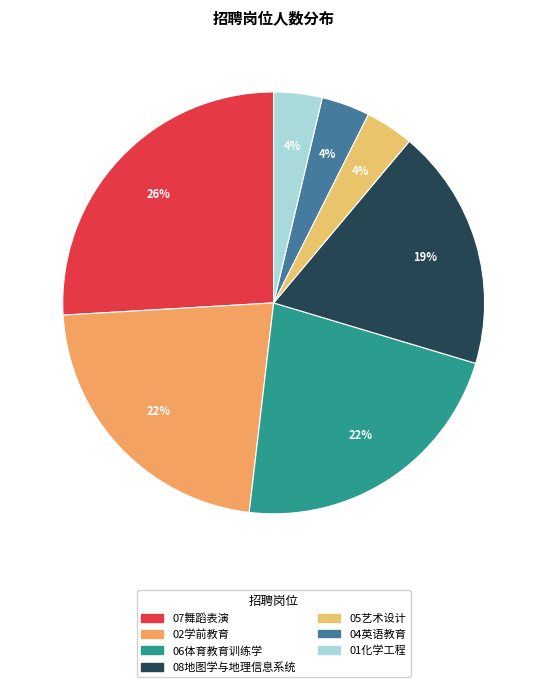

Count the number of slices in the pie.

7